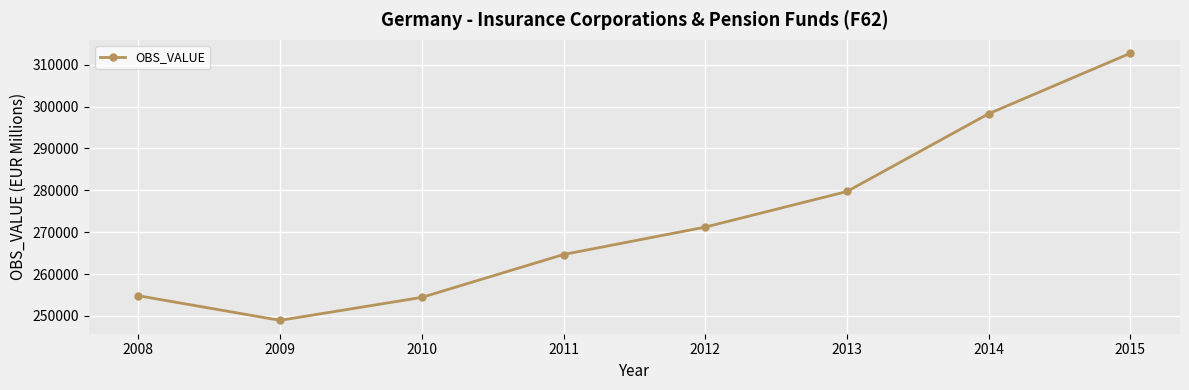

Does the chart display data point markers on the line(s)?

Yes